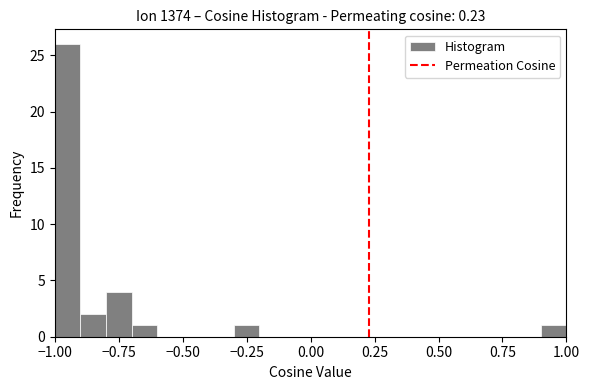

Around what value on the x-axis is the tallest bar? Give the approximate position of its centre, as read against the axis.

-0.95